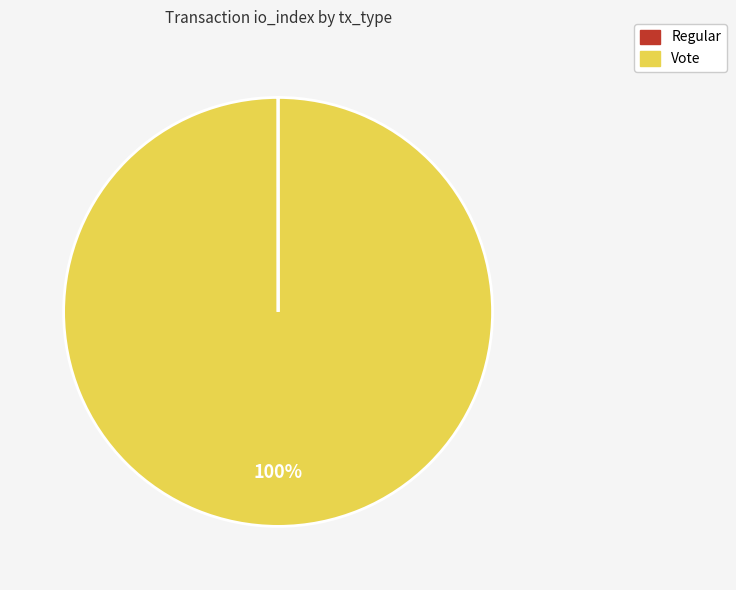

What is the largest slice in the pie chart?

Vote